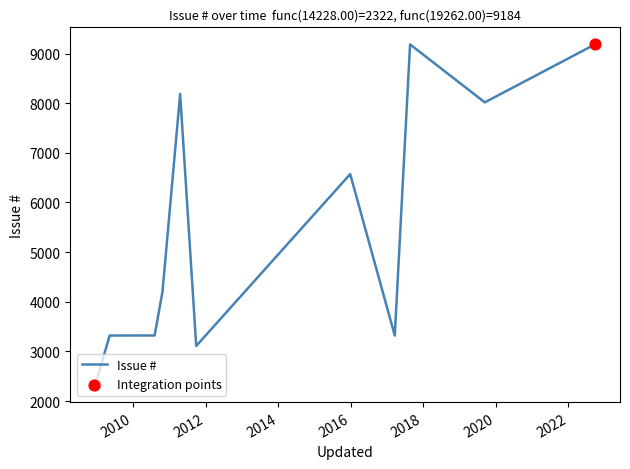

What is the difference between the maximum and minimum values?

6862